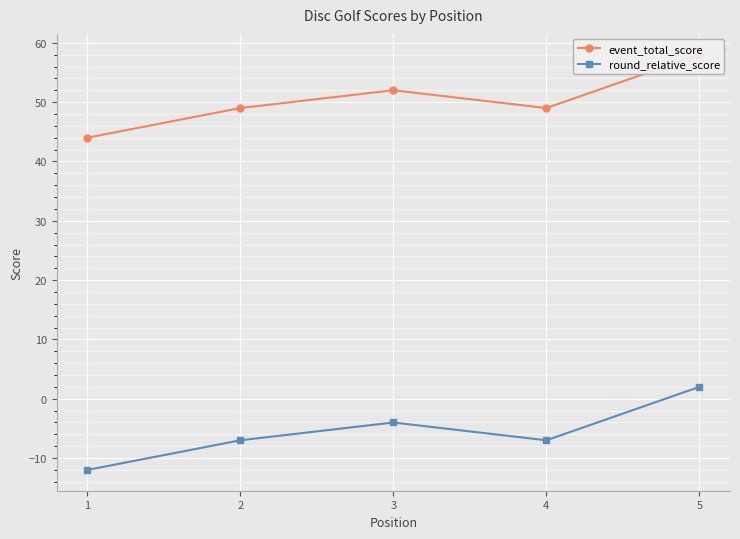

What is the minimum value shown in the chart?

-12